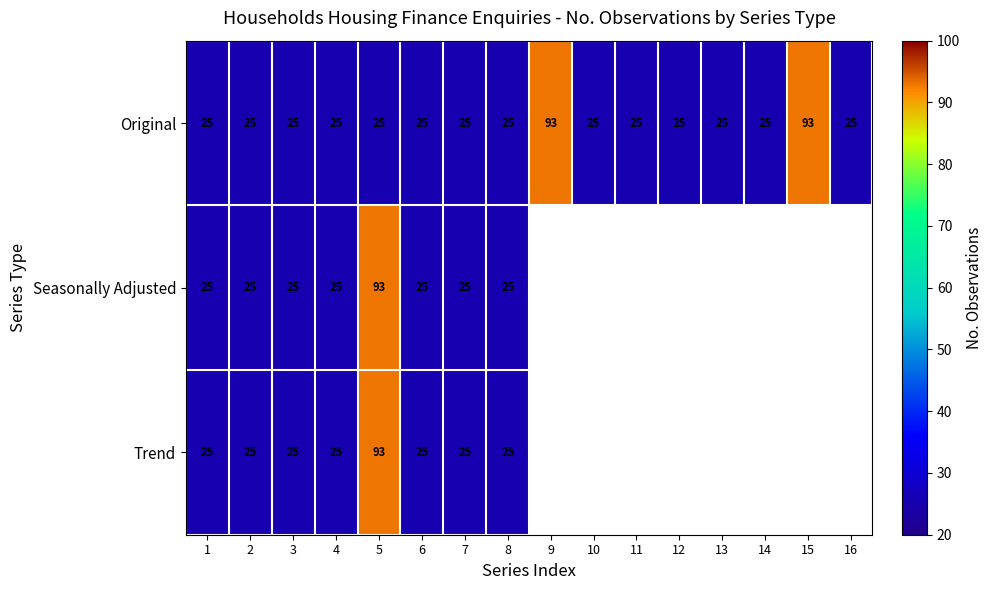

True or false: Seasonally Adjusted has a value of 93 at 5.

True